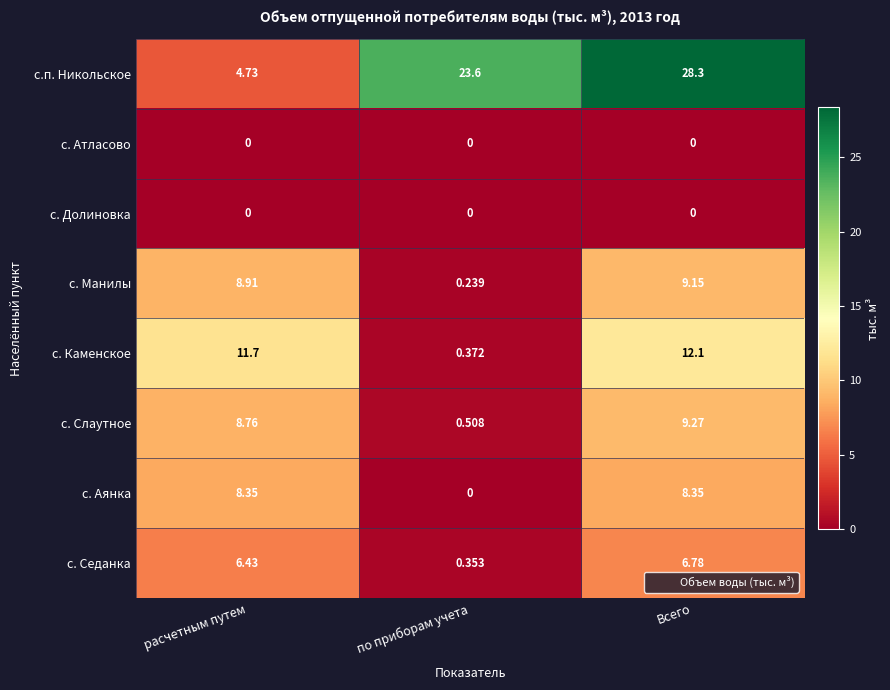

At which category is the sum across all series the highest?

Всего